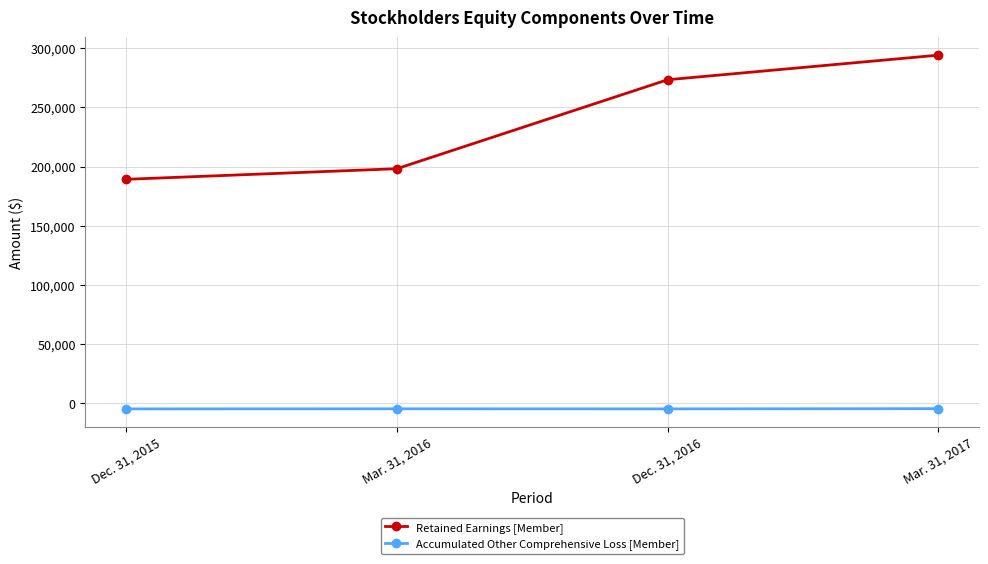

Which series changed the most between Mar. 31, 2016 and Dec. 31, 2016?

Retained Earnings [Member]